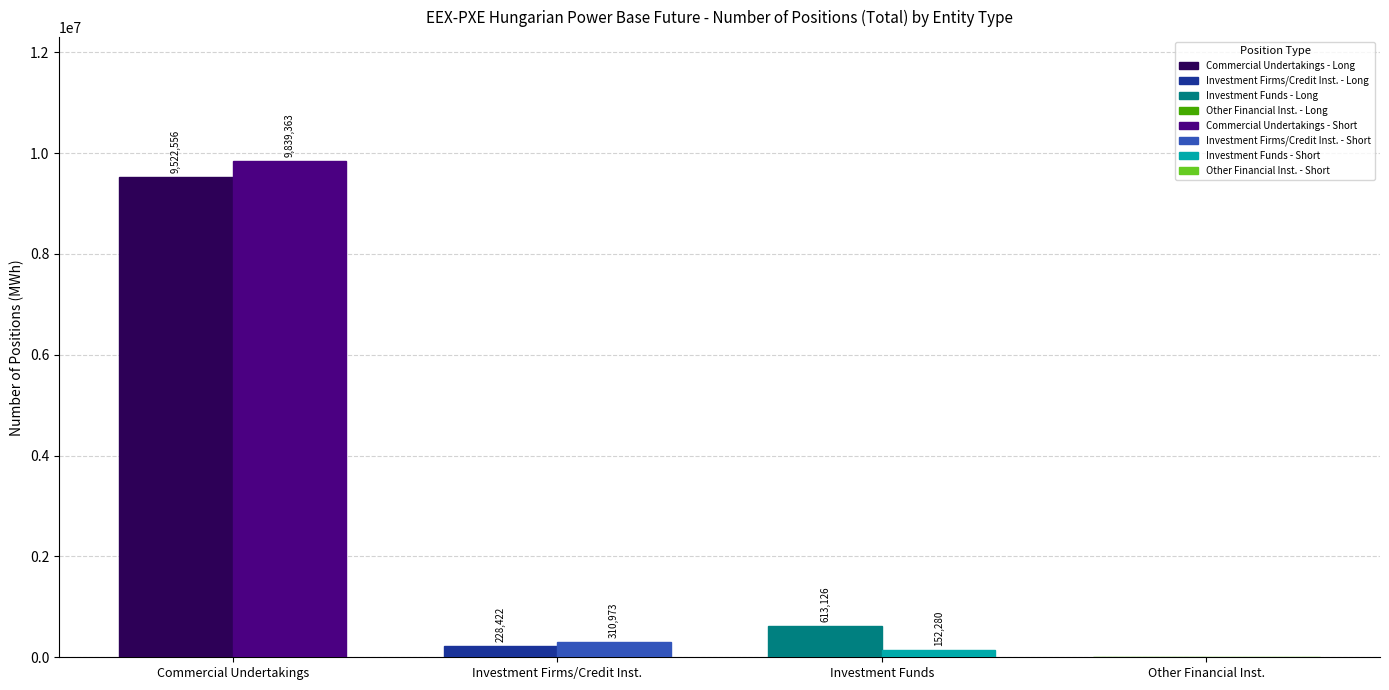

Reading right to left, list all the values displayed in this chart.

Long: Other Financial Inst.=0	Investment Funds=613126	Investment Firms/Credit Inst.=228422	Commercial Undertakings=9522556
Short: Other Financial Inst.=0	Investment Funds=152280	Investment Firms/Credit Inst.=310973	Commercial Undertakings=9839363